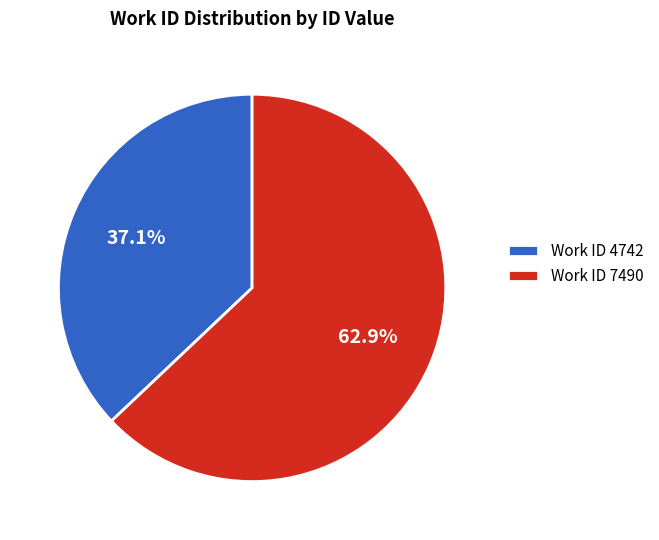

What is the largest slice in the pie chart?

Work ID 7490